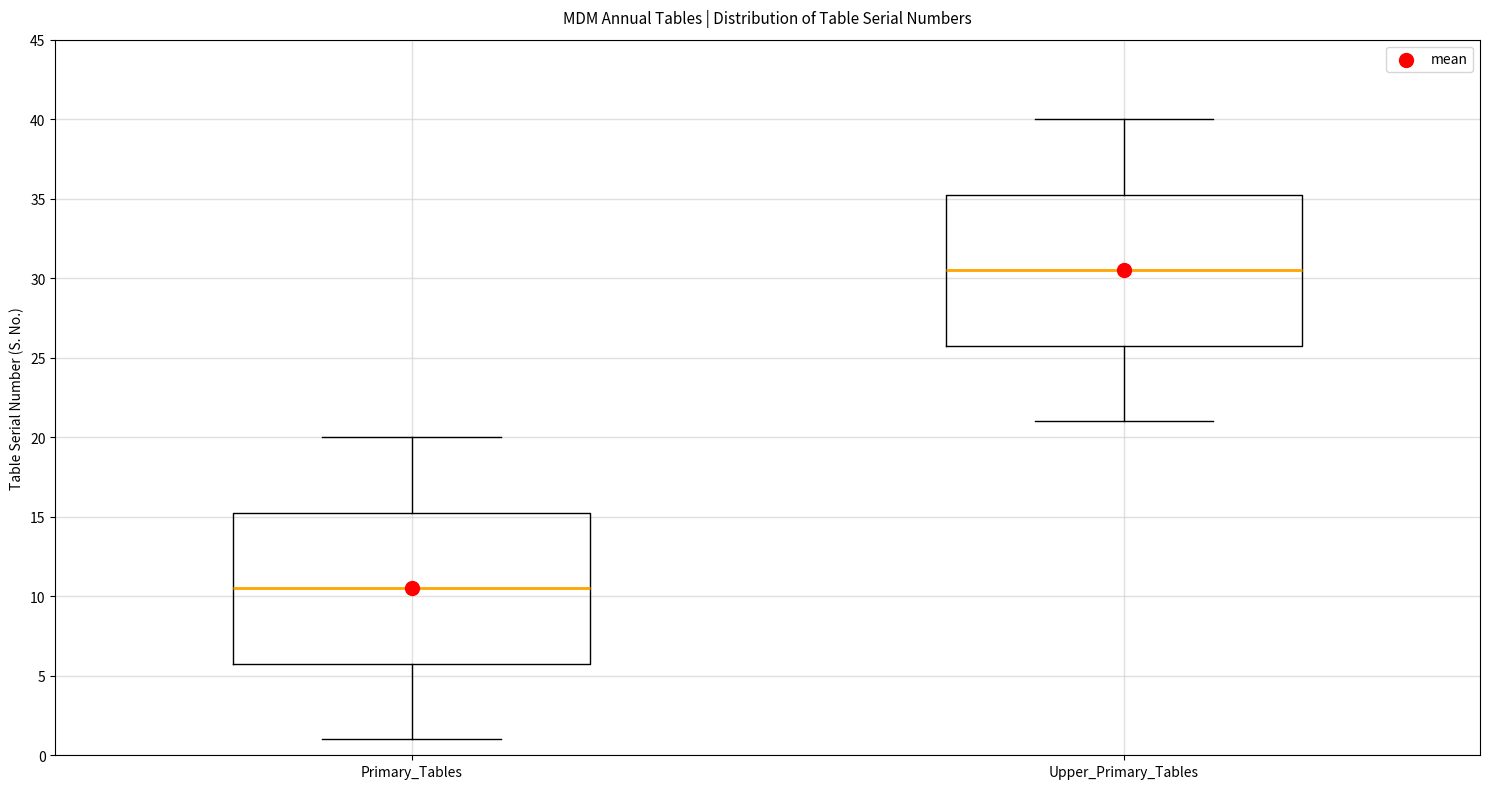

Where is the upper edge of the box for Primary_Tables on the y-axis? The values are not printed on the chart, so give them approximately, as read against the axis.

15.5